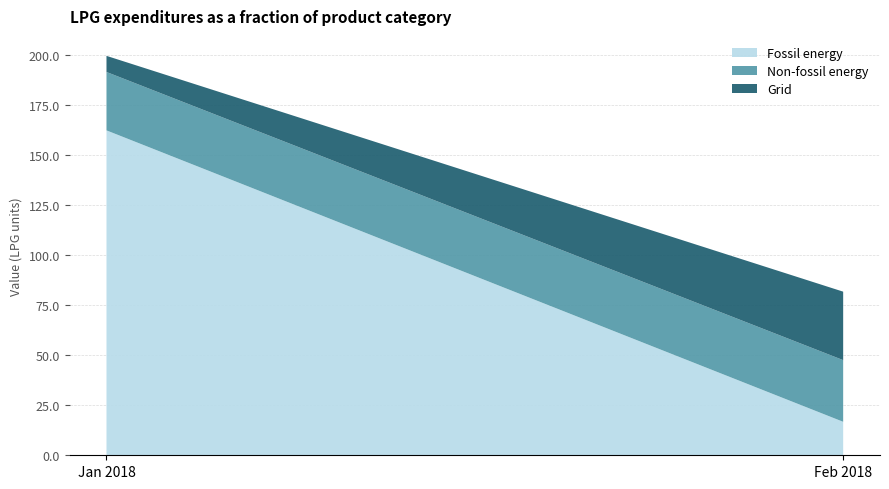

Reading left to right, what are the values for Fossil energy?

162.3	16.7